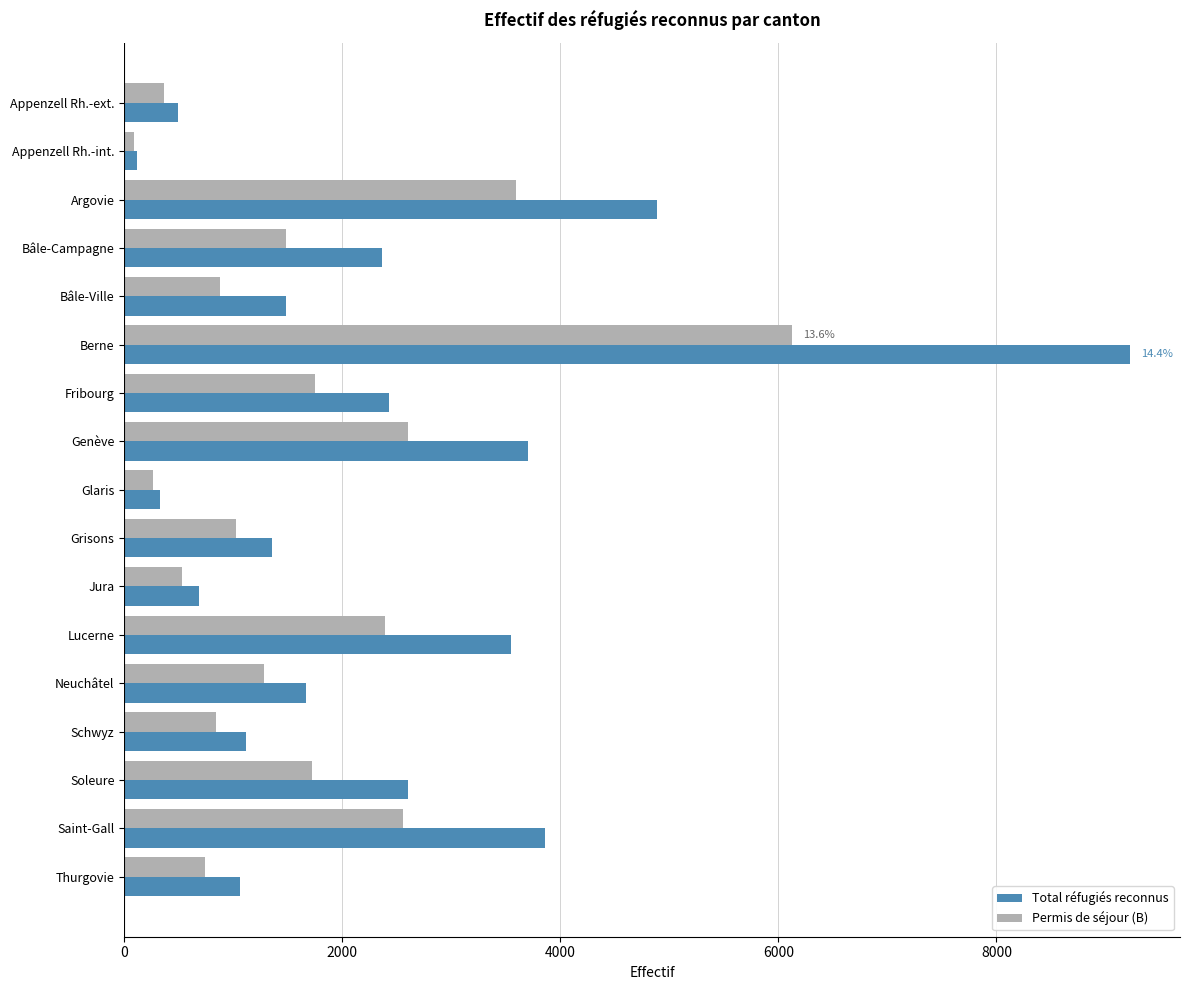

Which series has the widest spread of values?

Total réfugiés reconnus